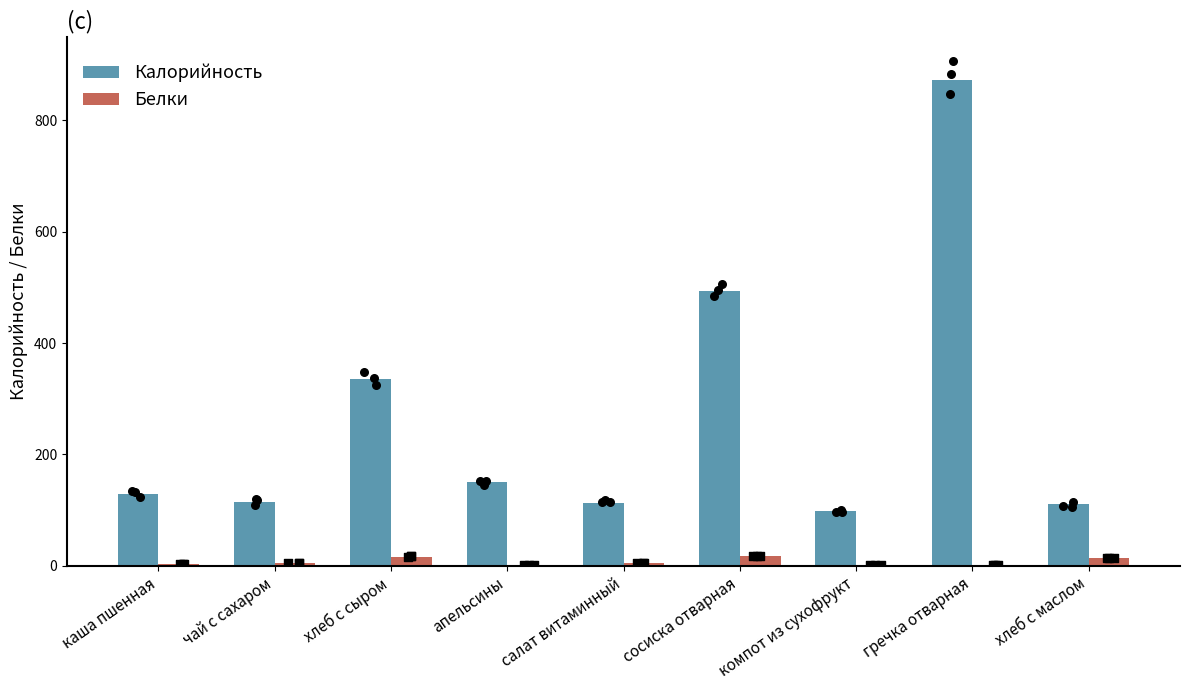

What are all the series names shown in the legend?

Калорийность, Белки